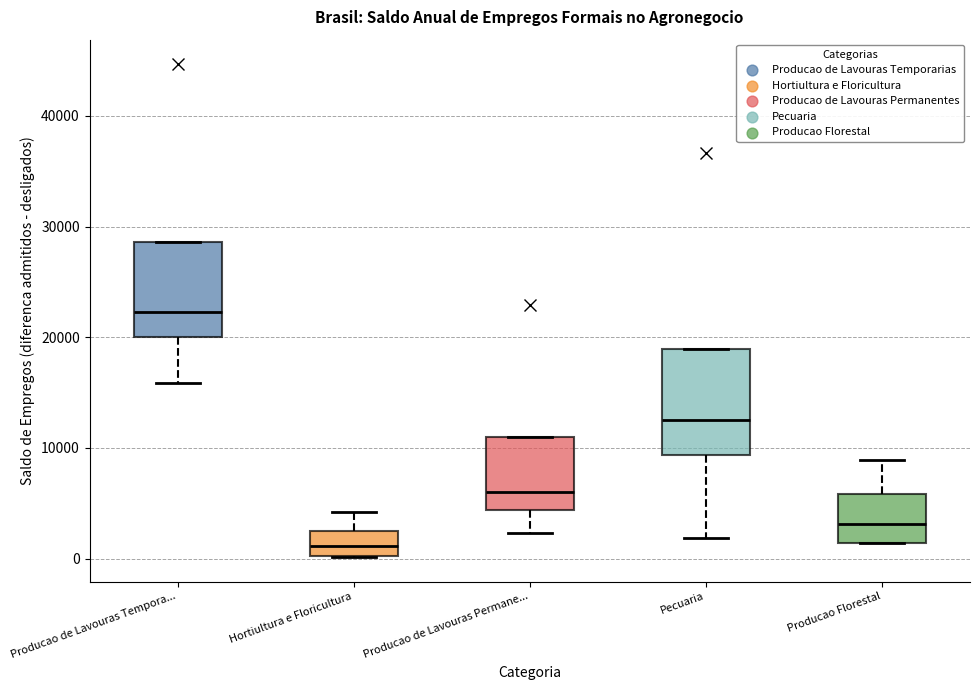

Reading left to right, transcribe this box plot: for each box, give where its median line is, the range the box spans, and where its two whiskers end, as read against the y-axis. The values are not printed on the chart, so give them approximately, as read against the axis.

Producao de Lavouras Tempora...: median 22000, box 20000 to 29000, whiskers 16000 to 29000
Hortiultura e Floricultura: median 1000, box 0 to 2000, whiskers 0 to 4000
Producao de Lavouras Permane...: median 6000, box 4000 to 11000, whiskers 2000 to 11000
Pecuaria: median 12000, box 9000 to 19000, whiskers 2000 to 19000
Producao Florestal: median 3000, box 1000 to 6000, whiskers 1000 to 9000